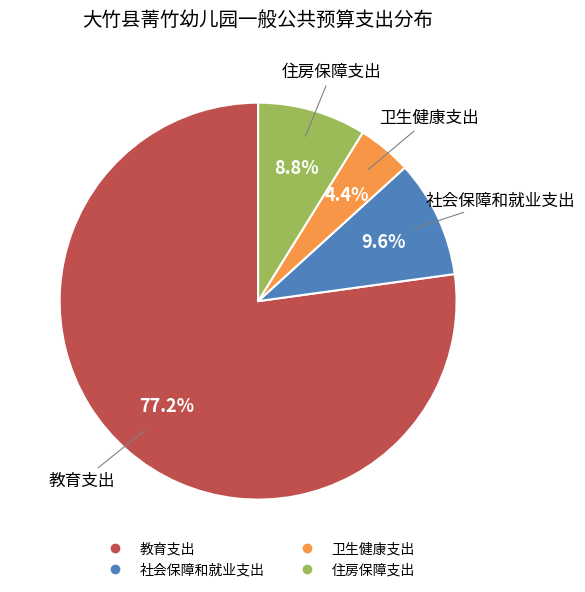

Which category has the biggest portion of the pie?

教育支出